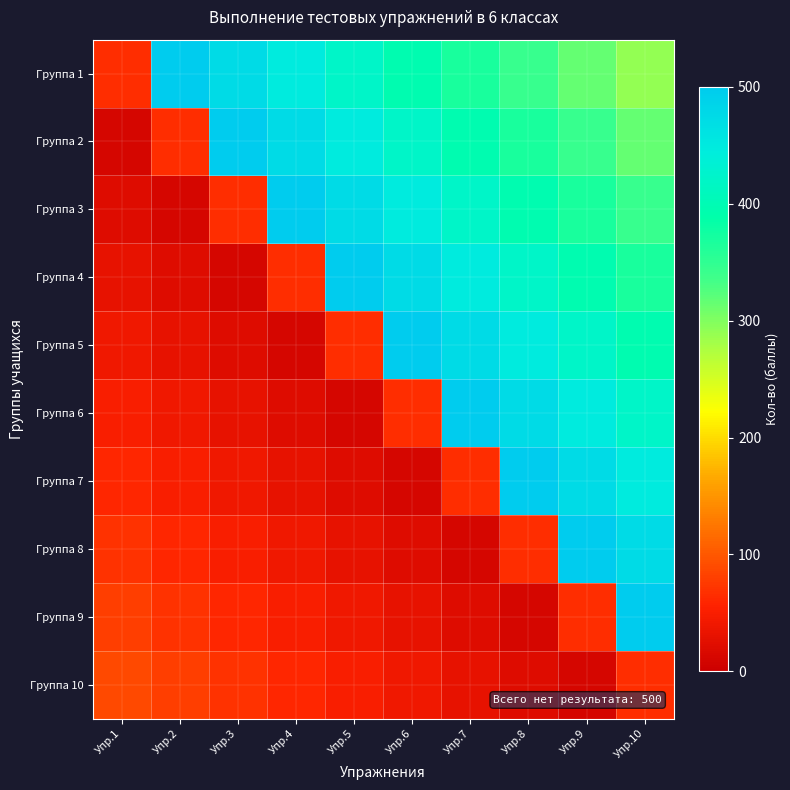

Reading left to right, list all the values displayed in this chart.

Группа 1: Упр.1=65.8	Упр.2=500.0	Упр.3=473.7	Упр.4=447.4	Упр.5=421.1	Упр.6=394.7	Упр.7=368.4	Упр.8=342.1	Упр.9=315.8	Упр.10=289.5
Группа 2: Упр.1=9.9	Упр.2=65.8	Упр.3=500.0	Упр.4=473.7	Упр.5=447.4	Упр.6=421.1	Упр.7=394.7	Упр.8=368.4	Упр.9=342.1	Упр.10=315.8
Группа 3: Упр.1=19.7	Упр.2=9.9	Упр.3=65.8	Упр.4=500.0	Упр.5=473.7	Упр.6=447.4	Упр.7=421.1	Упр.8=394.7	Упр.9=368.4	Упр.10=342.1
Группа 4: Упр.1=29.6	Упр.2=19.7	Упр.3=9.9	Упр.4=65.8	Упр.5=500.0	Упр.6=473.7	Упр.7=447.4	Упр.8=421.1	Упр.9=394.7	Упр.10=368.4
Группа 5: Упр.1=39.5	Упр.2=29.6	Упр.3=19.7	Упр.4=9.9	Упр.5=65.8	Упр.6=500.0	Упр.7=473.7	Упр.8=447.4	Упр.9=421.1	Упр.10=394.7
Группа 6: Упр.1=49.3	Упр.2=39.5	Упр.3=29.6	Упр.4=19.7	Упр.5=9.9	Упр.6=65.8	Упр.7=500.0	Упр.8=473.7	Упр.9=447.4	Упр.10=421.1
Группа 7: Упр.1=59.2	Упр.2=49.3	Упр.3=39.5	Упр.4=29.6	Упр.5=19.7	Упр.6=9.9	Упр.7=65.8	Упр.8=500.0	Упр.9=473.7	Упр.10=447.4
Группа 8: Упр.1=69.1	Упр.2=59.2	Упр.3=49.3	Упр.4=39.5	Упр.5=29.6	Упр.6=19.7	Упр.7=9.9	Упр.8=65.8	Упр.9=500.0	Упр.10=473.7
Группа 9: Упр.1=78.9	Упр.2=69.1	Упр.3=59.2	Упр.4=49.3	Упр.5=39.5	Упр.6=29.6	Упр.7=19.7	Упр.8=9.9	Упр.9=65.8	Упр.10=500.0
Группа 10: Упр.1=88.8	Упр.2=78.9	Упр.3=69.1	Упр.4=59.2	Упр.5=49.3	Упр.6=39.5	Упр.7=29.6	Упр.8=19.7	Упр.9=9.9	Упр.10=65.8